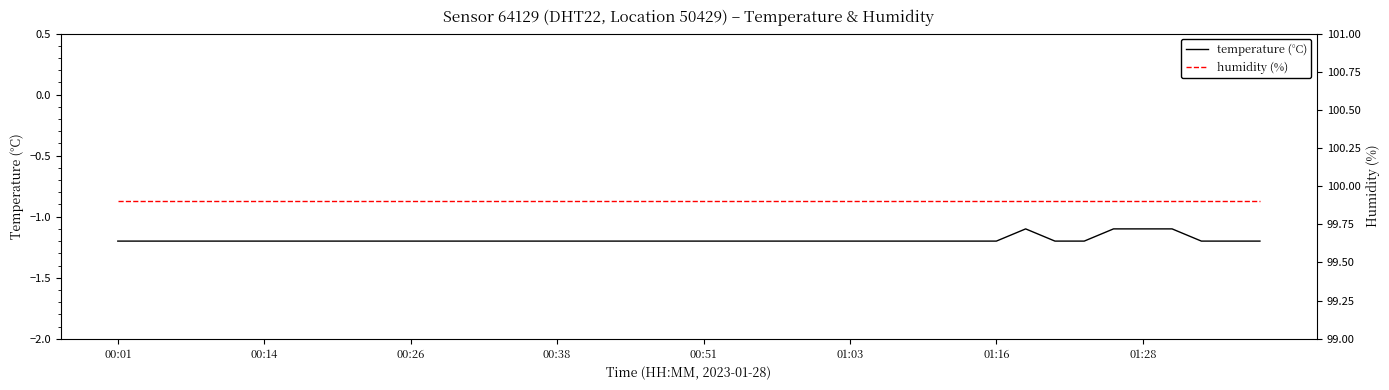

What is the maximum value for temperature (°C)?

-1.1